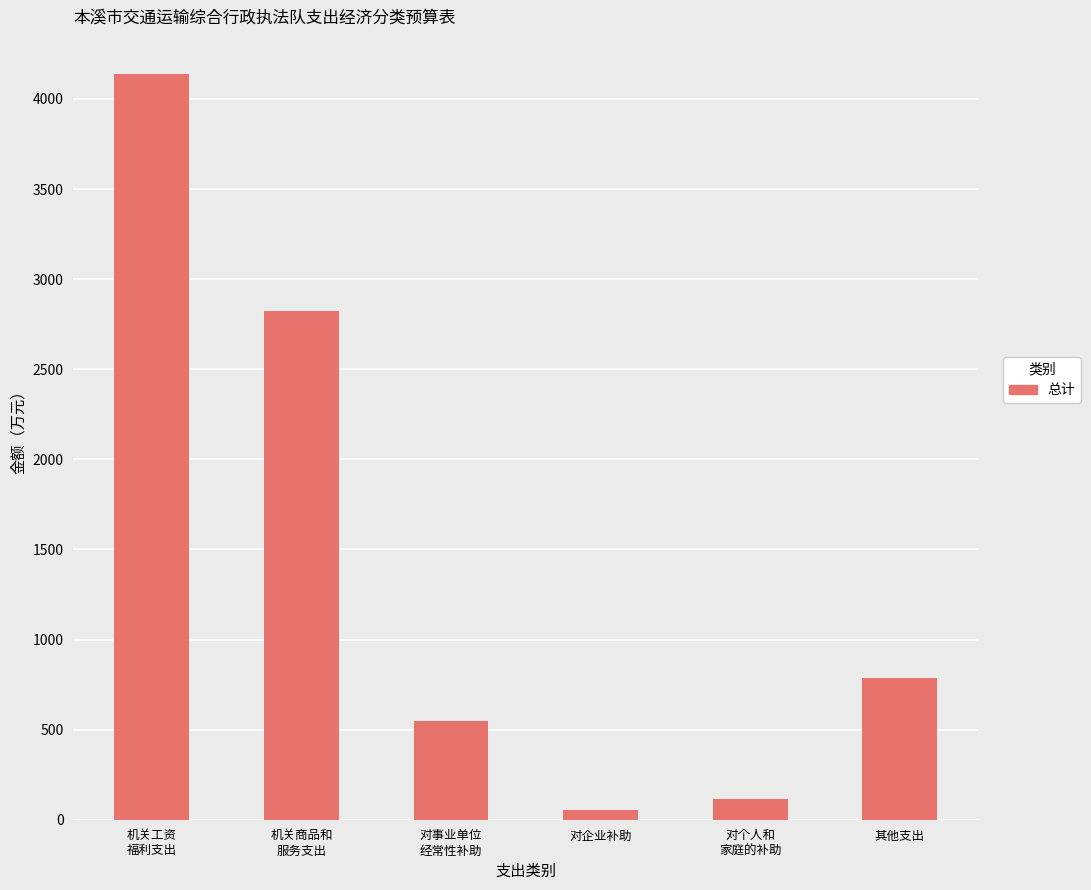

Are the bars grouped side by side (vs. stacked)?

No